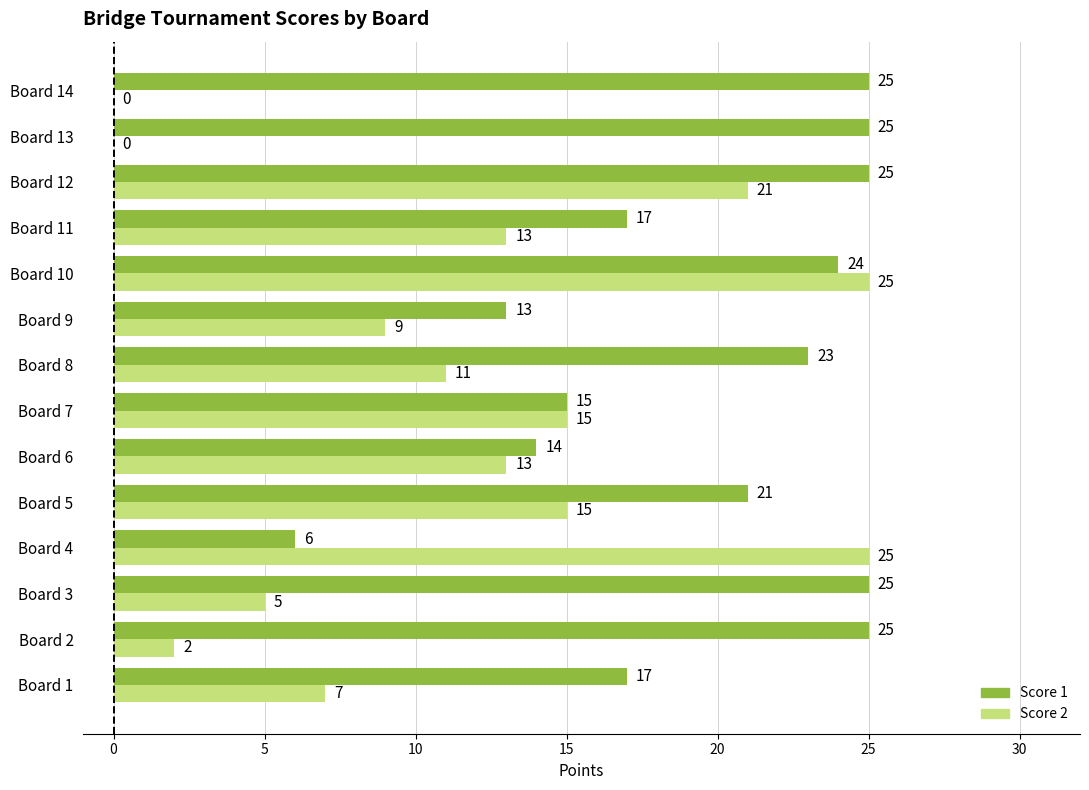

What are all the series names shown in the legend?

Score 1, Score 2